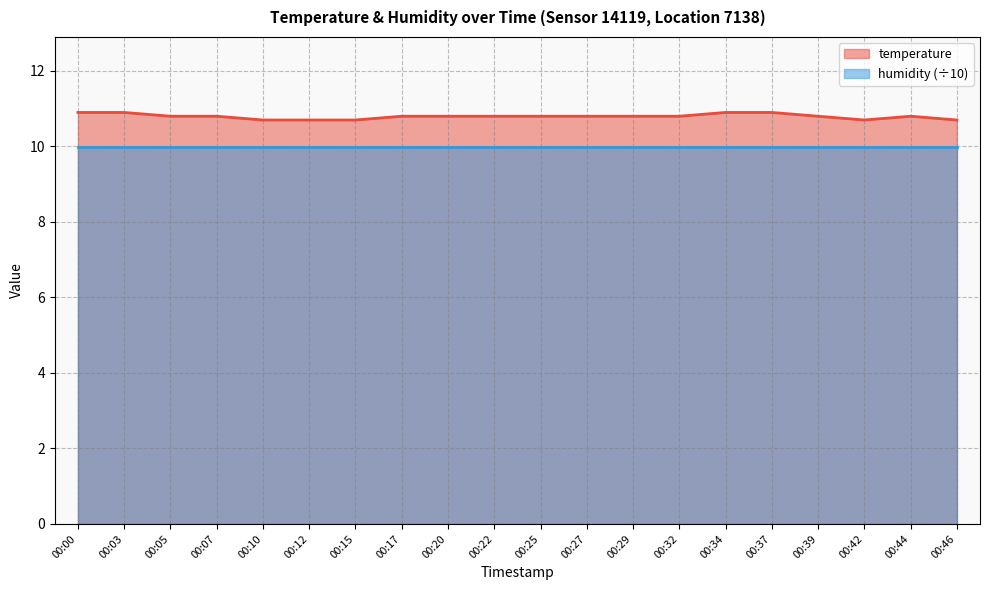

Is it true that the value at 00:20 is 10.8?

True